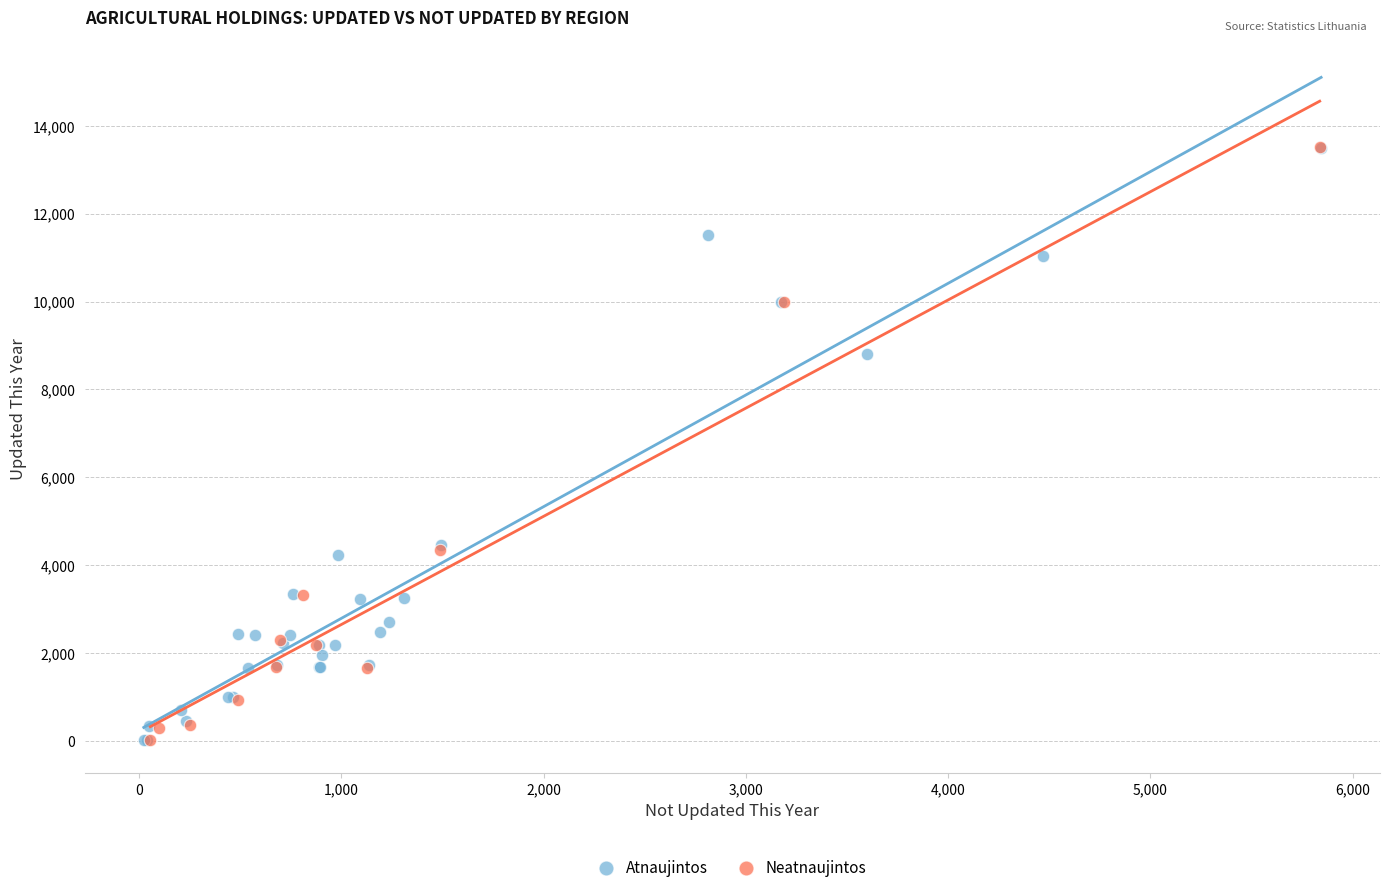

What are all the series names shown in the legend?

Atnaujintos, Neatnaujintos